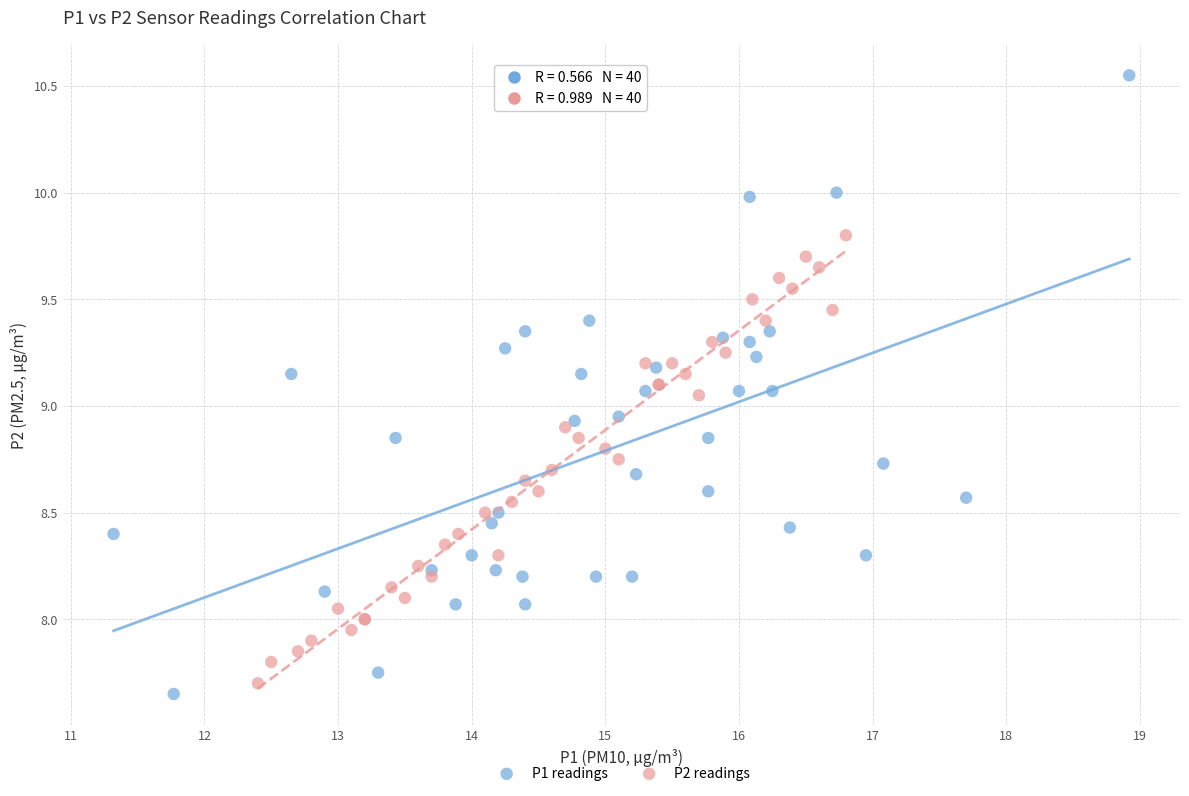

Which series reaches the maximum Y coordinate?

P1 readings